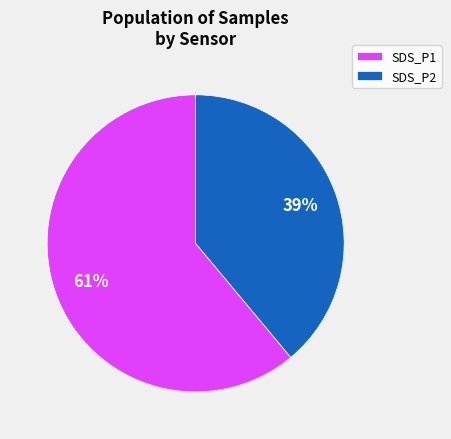

What percentage is the SDS_P2 slice, to the nearest percent?

39%